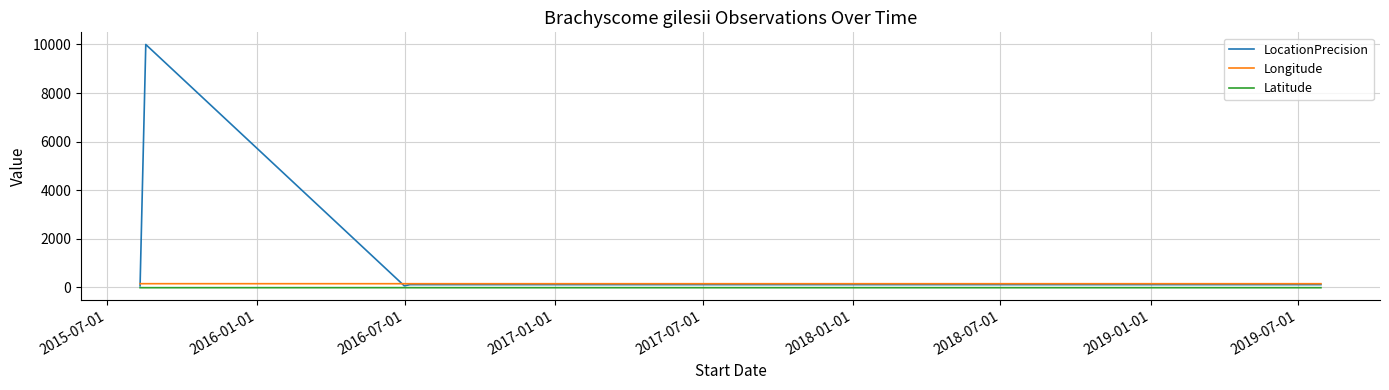

How many Latitude values are between -25 and -24?

1